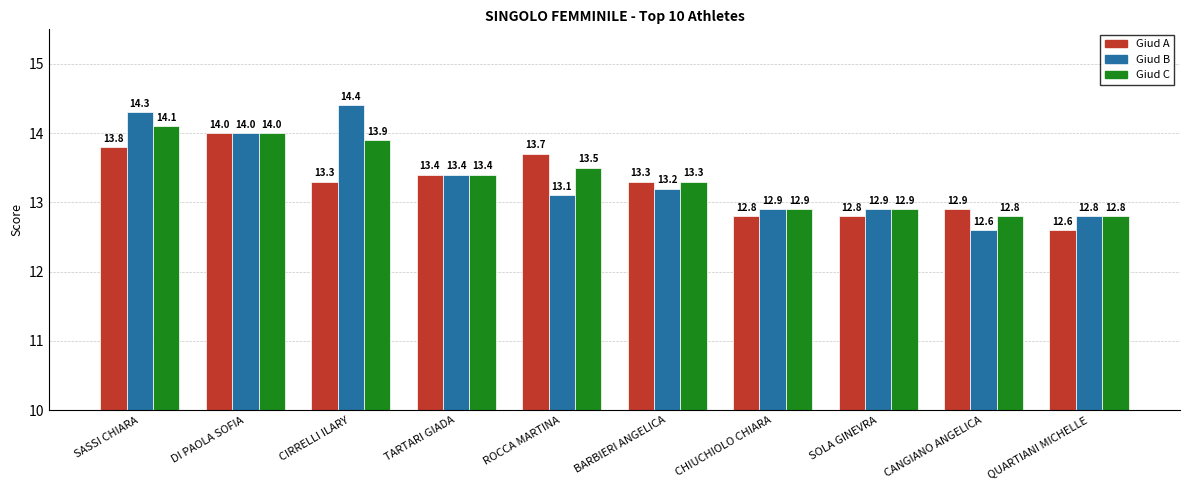

What is the greatest value displayed?

14.4